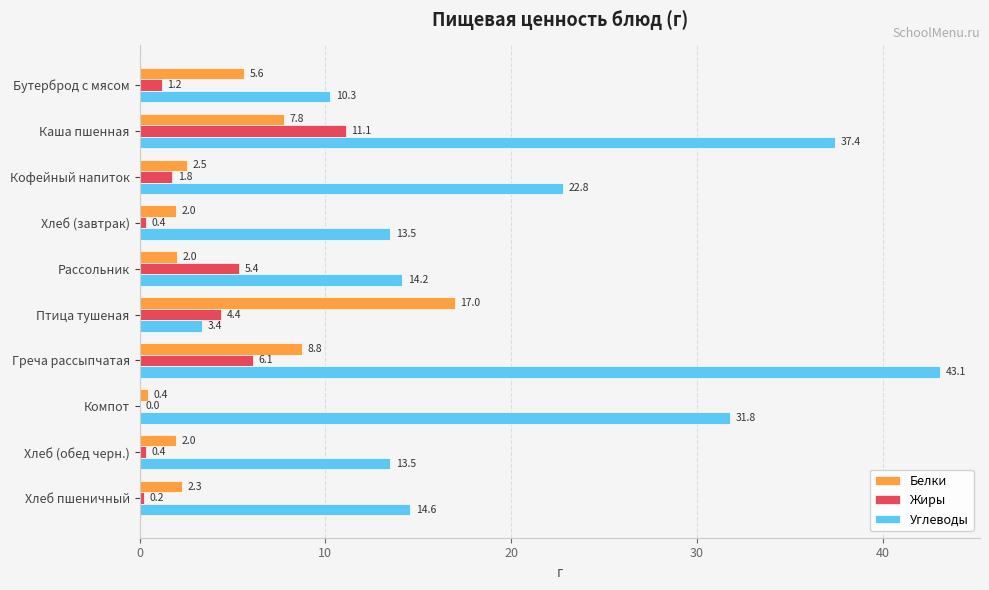

What is the sum of the Жиры values at Греча рассыпчатая and Бутерброд с мясом?

7.3